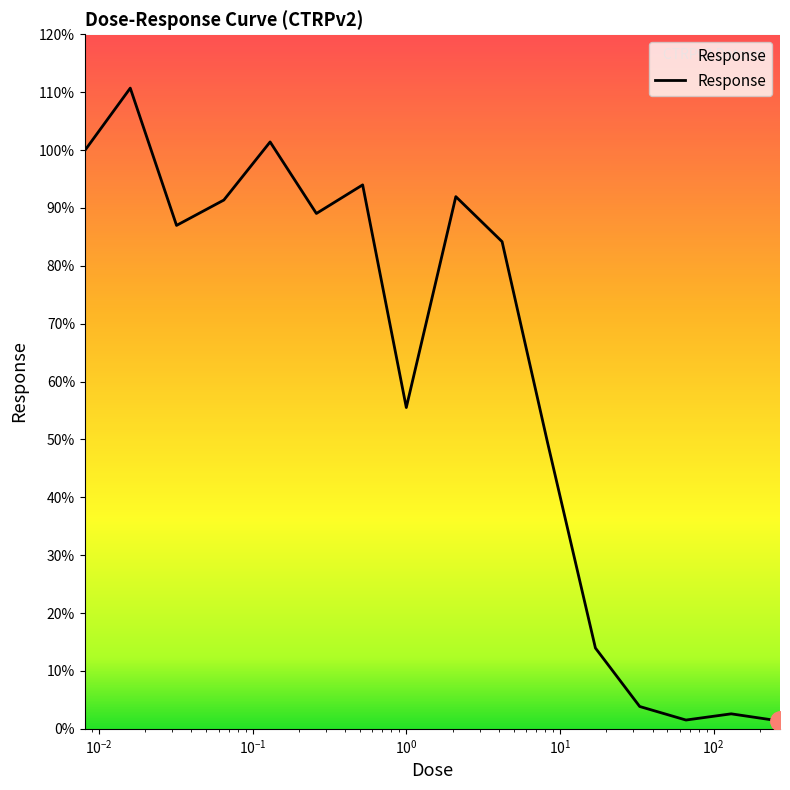

What is the difference between the maximum and minimum values?

109.4